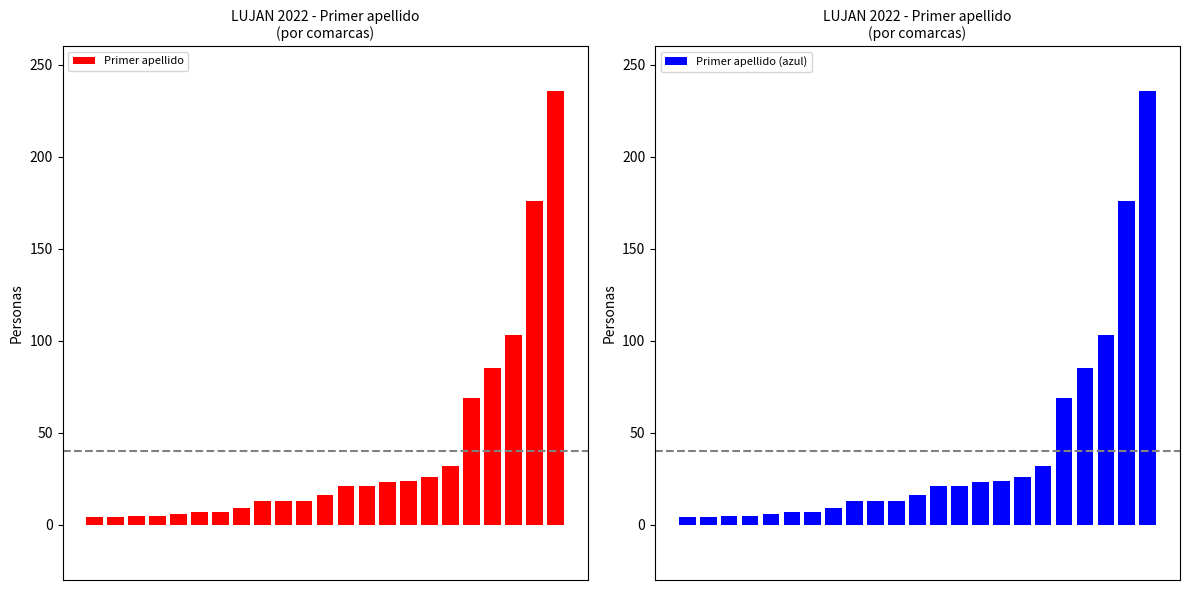

Reading left to right, extract all data points from this chart.

Primer apellido: 4	4	5	5	6	7	7	9	13	13	13	16	21	21	23	24	26	32	69	85	103	176	236
Primer apellido (azul): 4	4	5	5	6	7	7	9	13	13	13	16	21	21	23	24	26	32	69	85	103	176	236